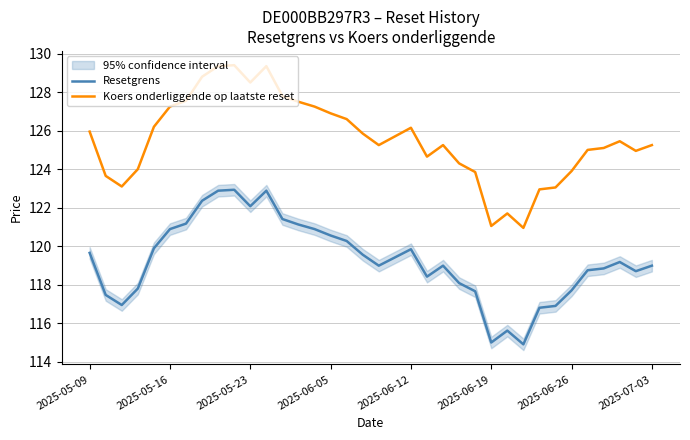

Reading left to right, what are all the values shown in this chart?

Resetgrens: 119.7	117.5	116.9	117.8	119.9	120.9	121.2	122.4	122.9	122.9	122.1	122.9	121.4	121.1	120.9	120.6	120.3	119.6	119.0	119.4	119.8	118.4	119.0	118.1	117.7	115.0	115.6	114.9	116.8	116.9	117.7	118.8	118.8	119.2	118.7	119.0
Koers onderliggende op laatste reset: 126.0	123.7	123.1	124.0	126.2	127.2	127.5	128.8	129.3	129.4	128.5	129.3	127.8	127.5	127.2	126.9	126.6	125.8	125.2	125.7	126.2	124.7	125.2	124.3	123.8	121.0	121.7	121.0	123.0	123.0	123.9	125.0	125.1	125.5	125.0	125.2